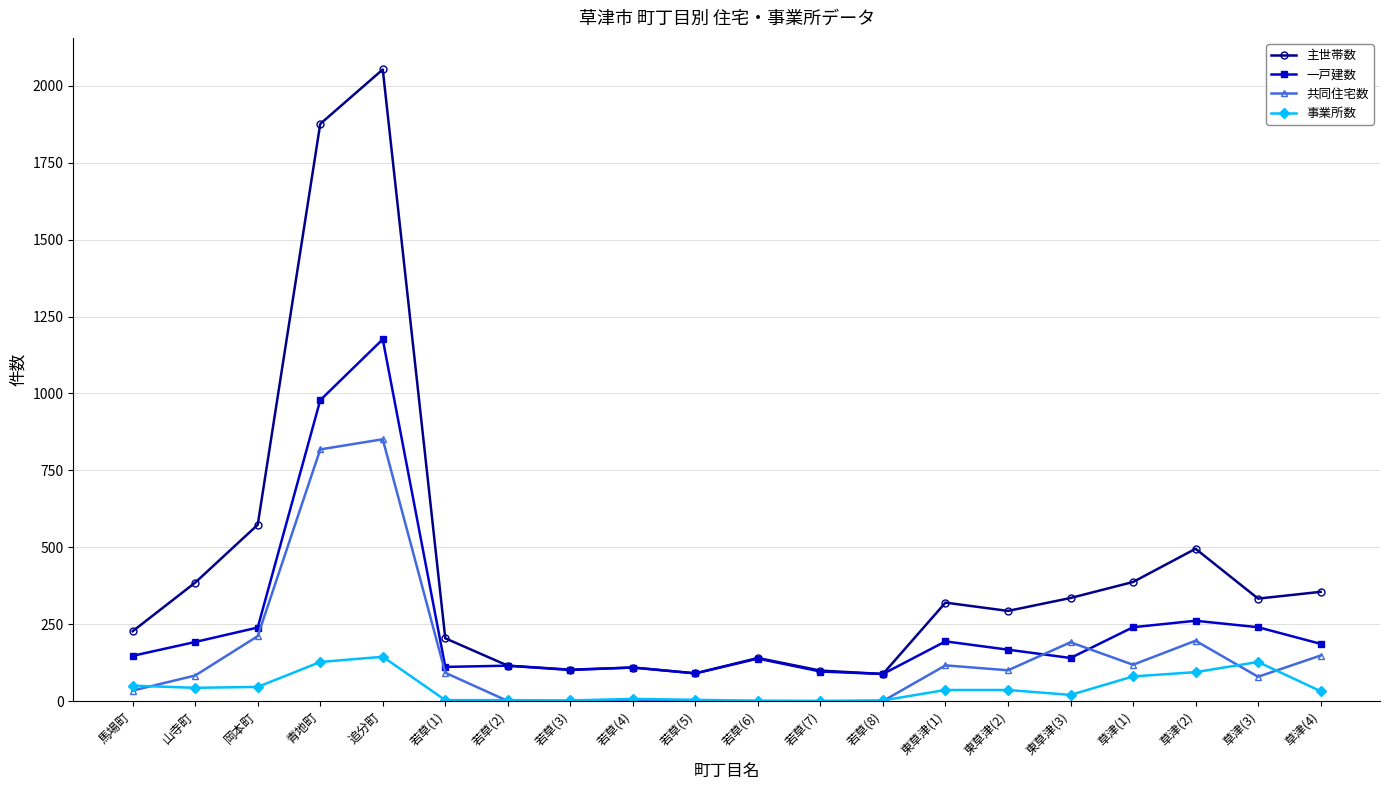

True or false: 共同住宅数 has a value of 1289 at 追分町.

False